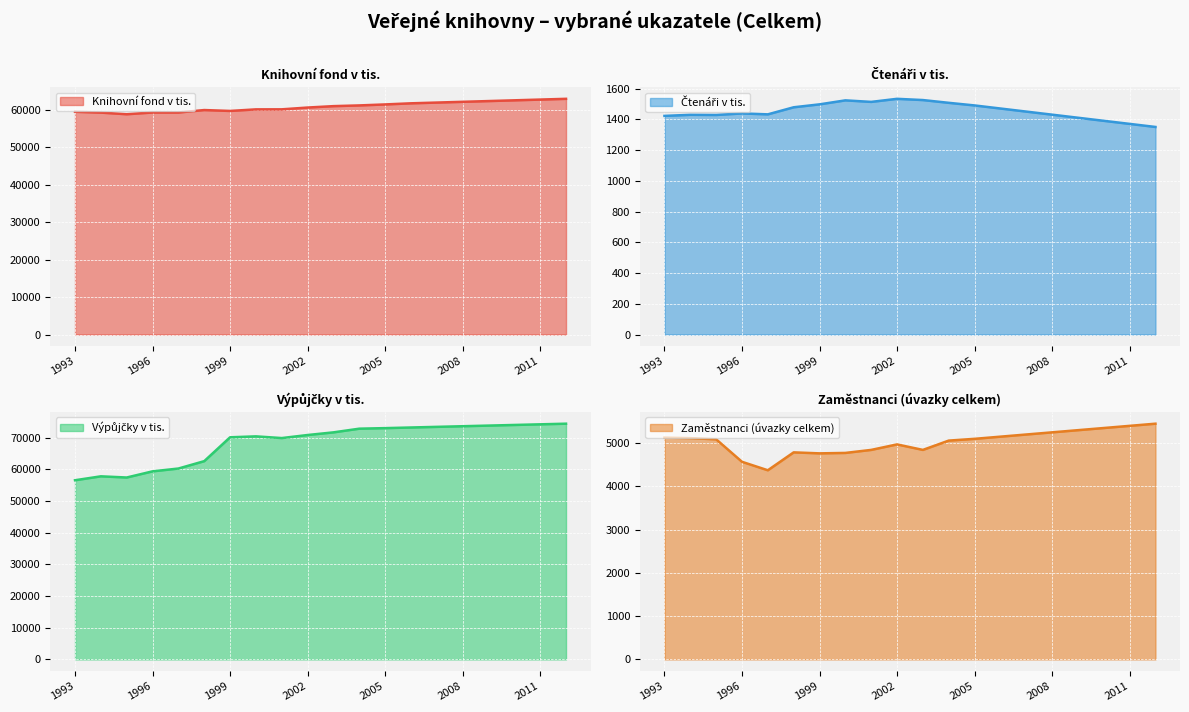

What is the difference between the maximum and minimum values in the Výpůjčky v tis. series?

17851